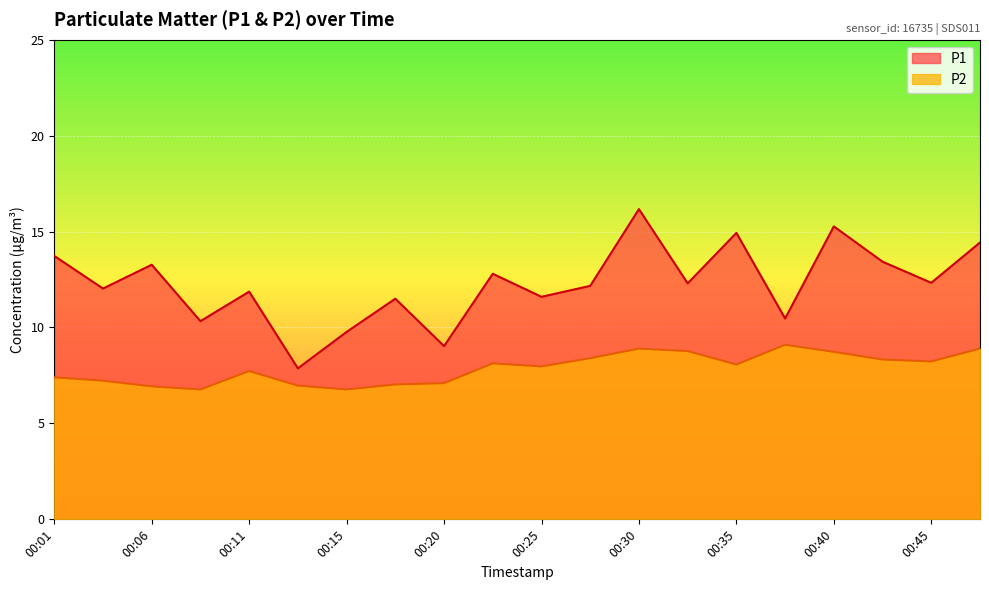

How many values in the P2 series are below 8?

10